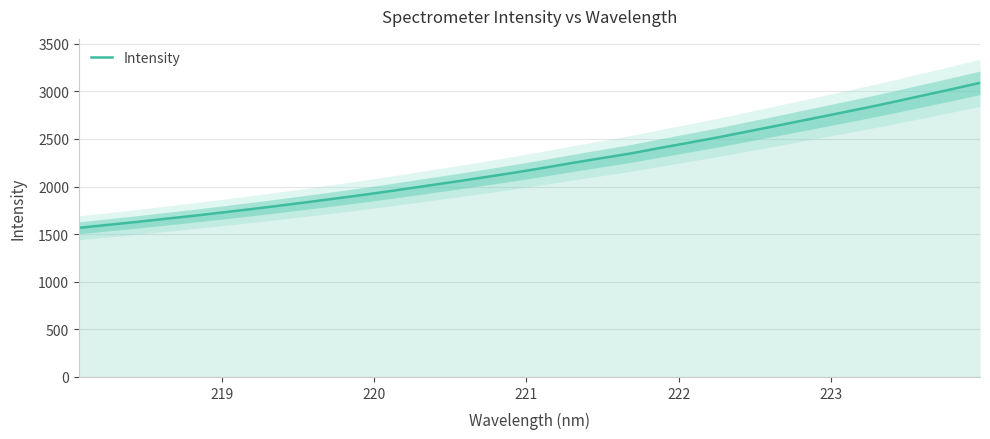

What is the highest value of the Intensity series?

3089.6